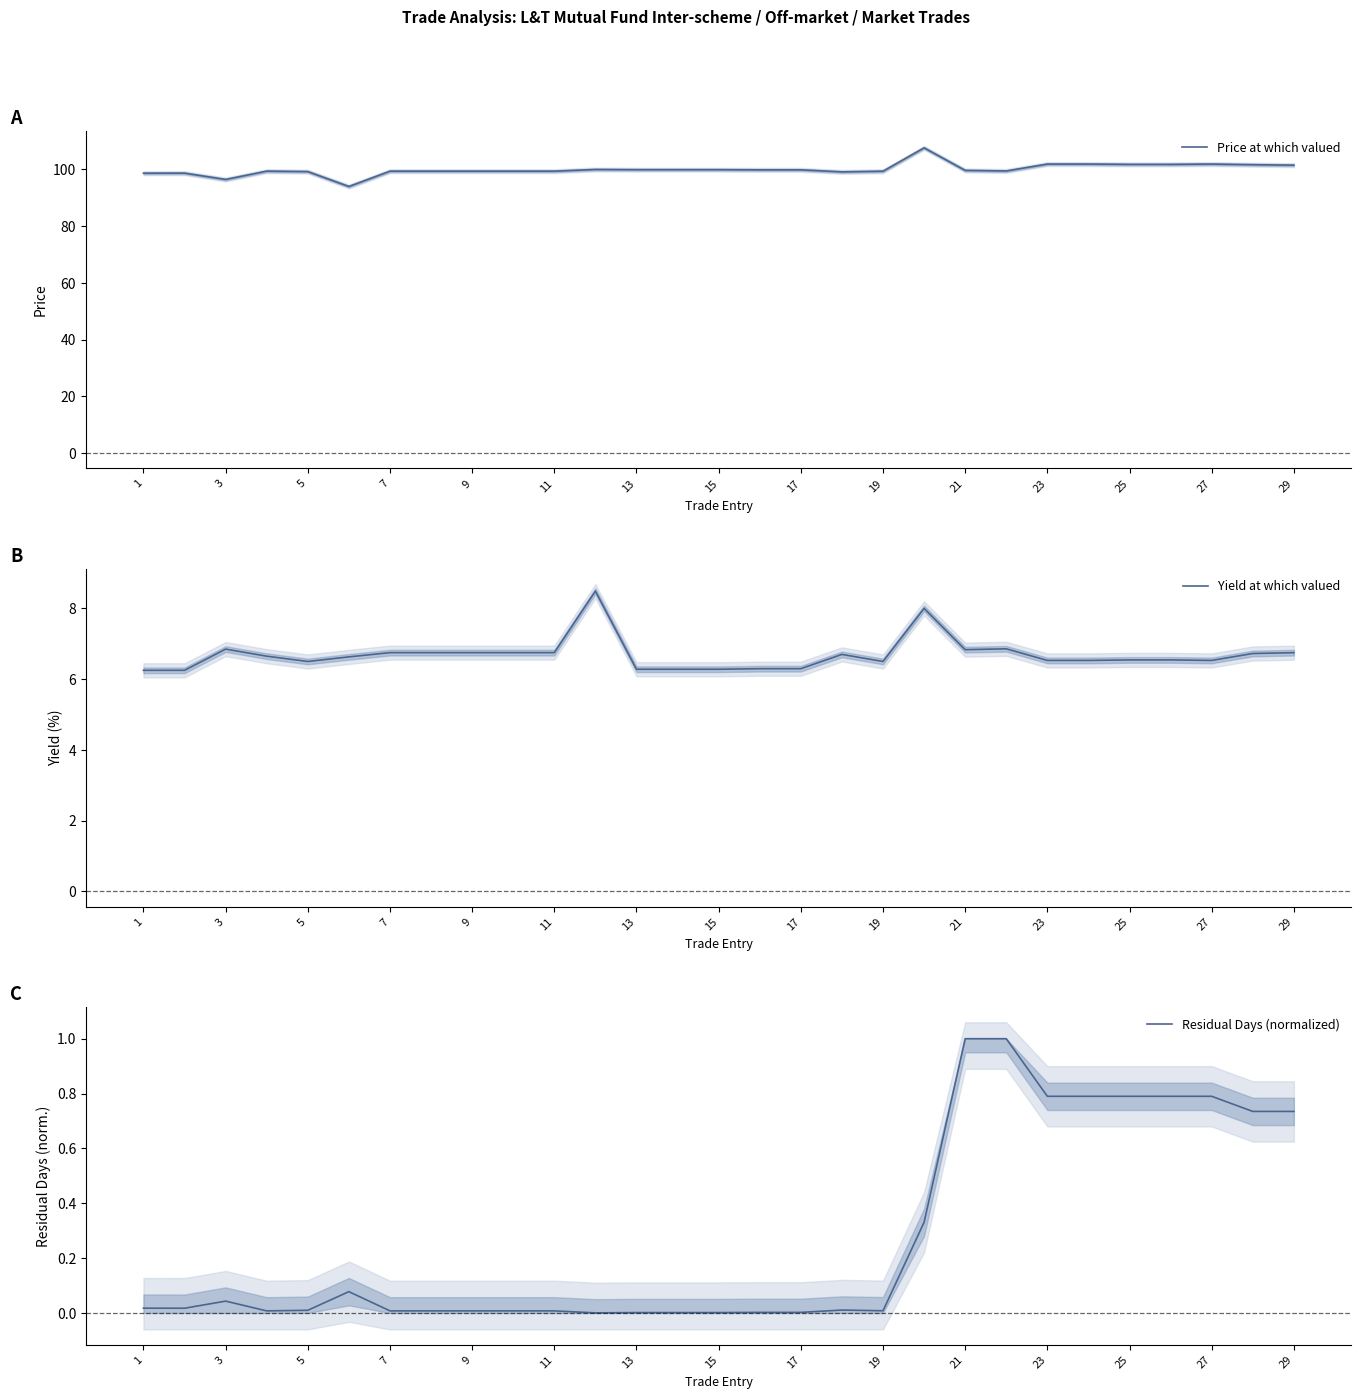

What is the highest value of the Price at which valued series?

107.6